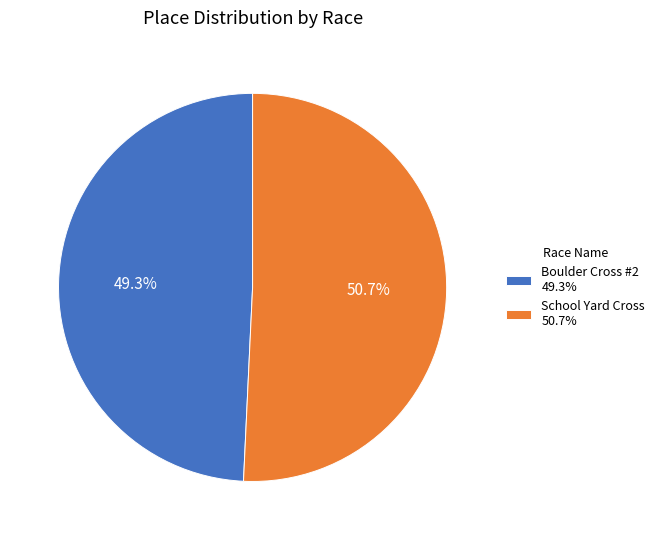

Which slice represents more than half of the pie?

School Yard Cross